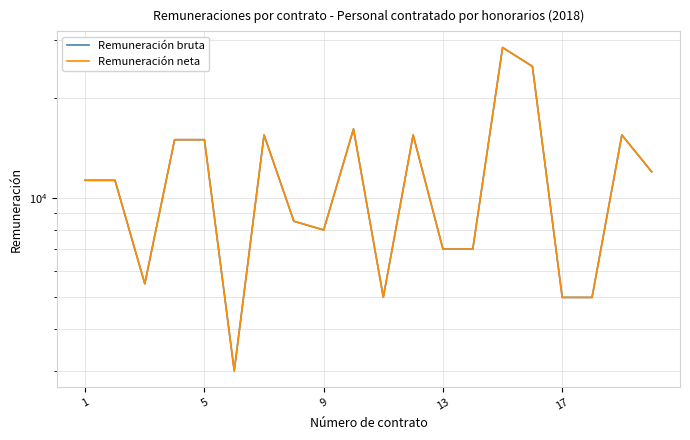

True or false: Remuneración bruta and Remuneración neta intersect in this chart.

False